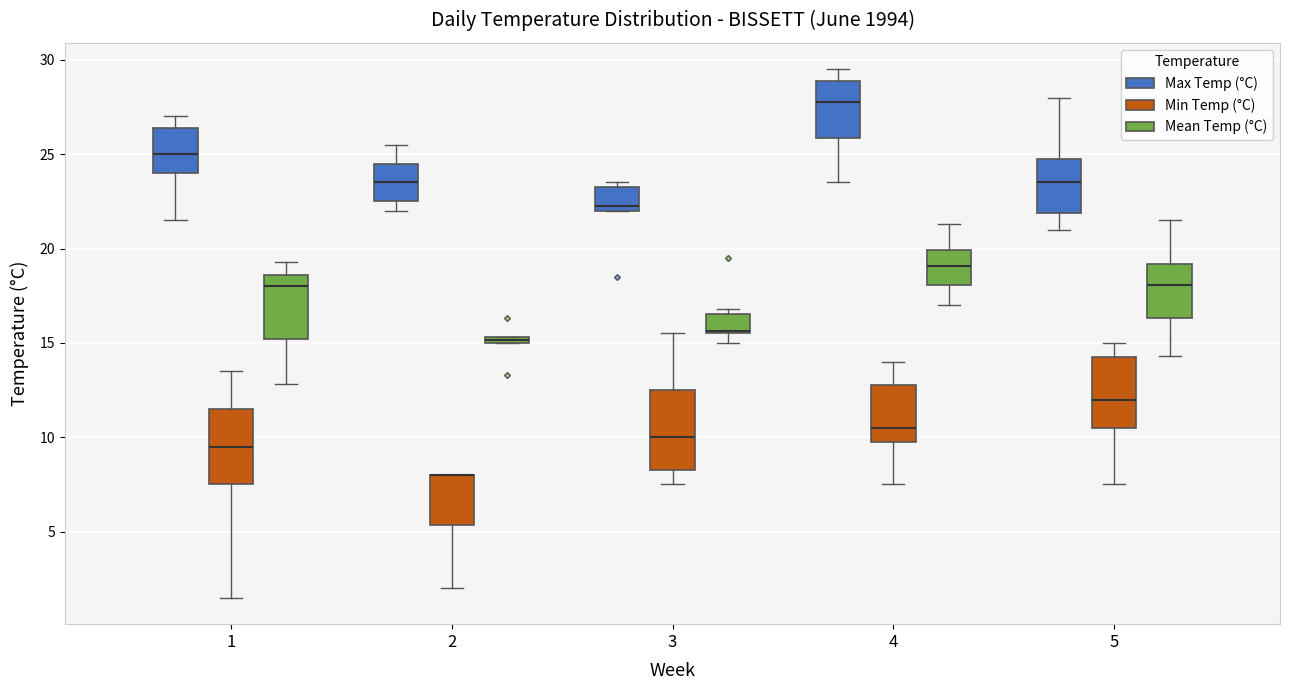

Where is the lower edge of the box for 2 (Min Temp (°C)) on the y-axis? The values are not printed on the chart, so give them approximately, as read against the axis.

5.5